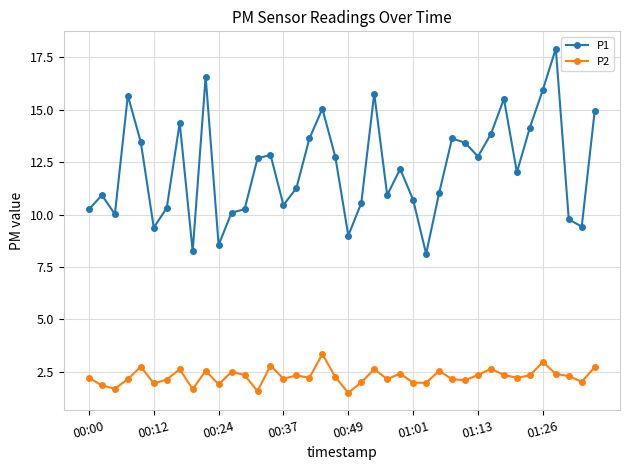

What is the value of the P2 point at the 15th from the left?

2.8